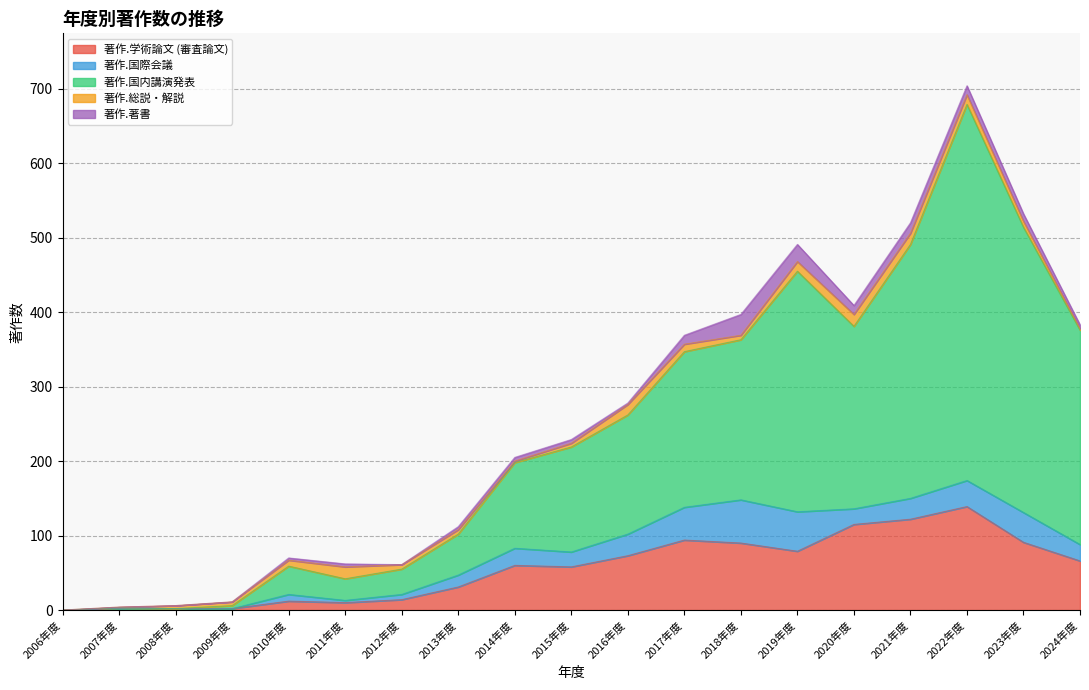

The 著作.著書 series shows -19 at 2008年度. True or false?

False